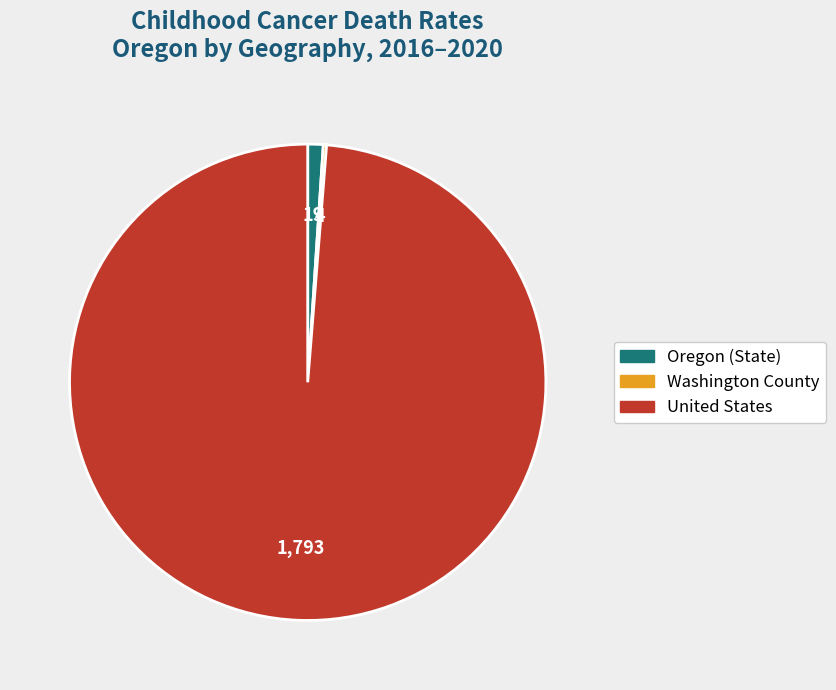

Which slice is the largest?

United States